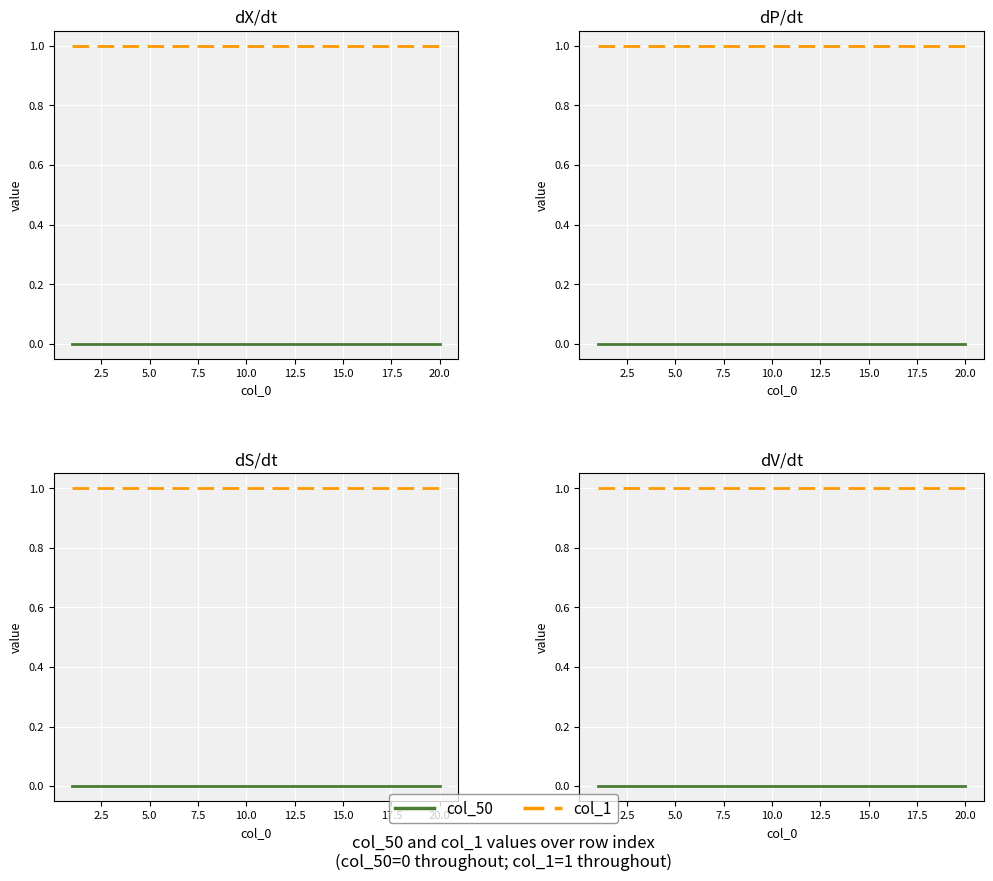

True or false: col_50 and col_1 cross at least once.

False